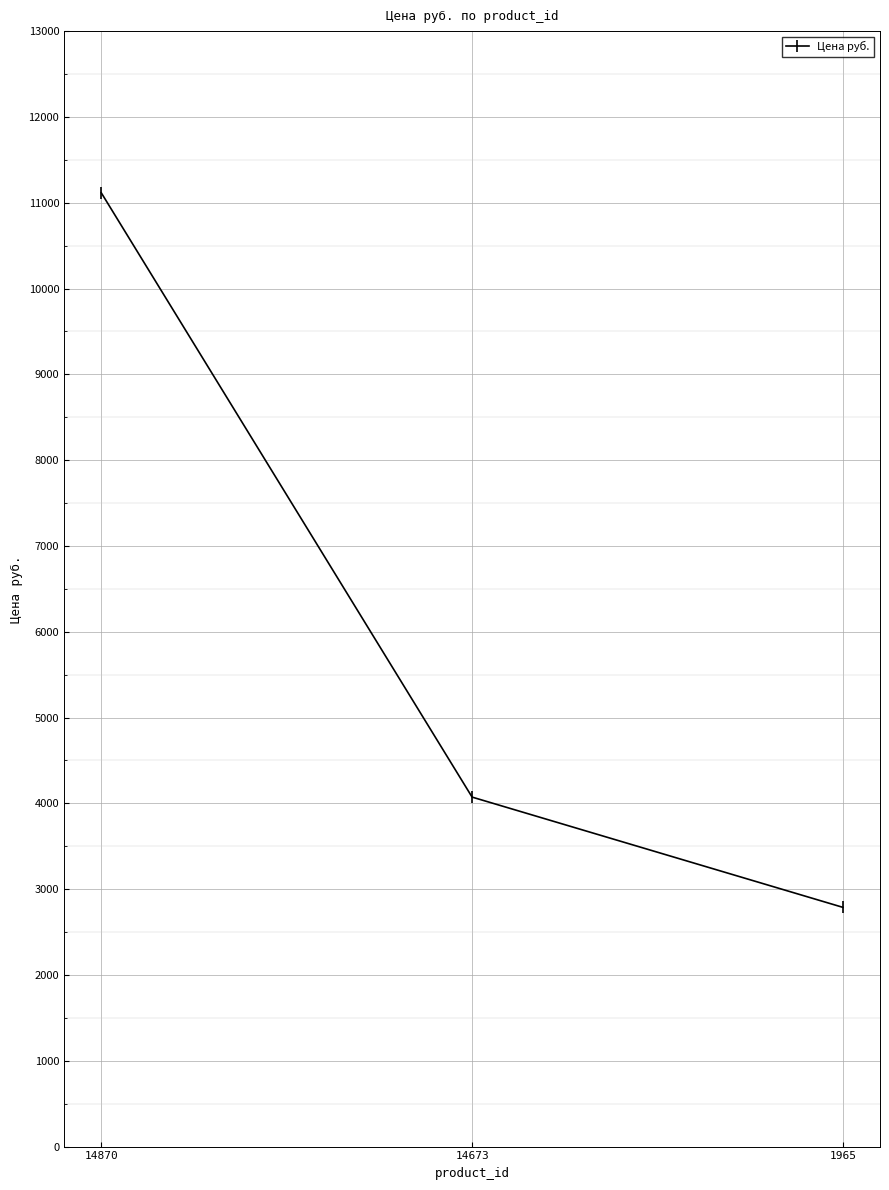

Reading right to left, list all the values displayed in this chart.

1965=2788	14673=4073	14870=11116